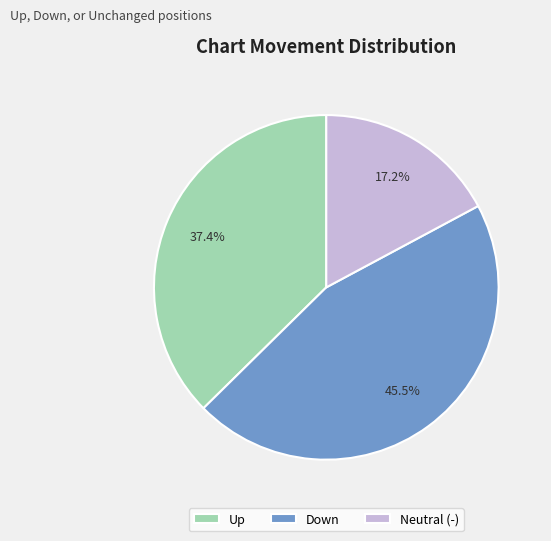

What is the total percentage of Neutral (-) and Up?

54.5%